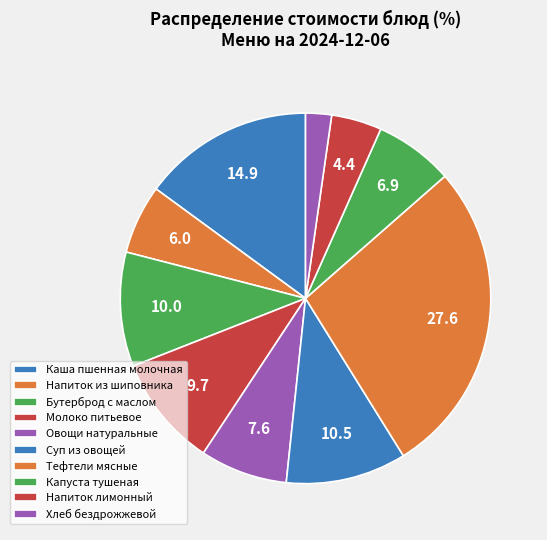

Which slice is the largest?

Тефтели мясные